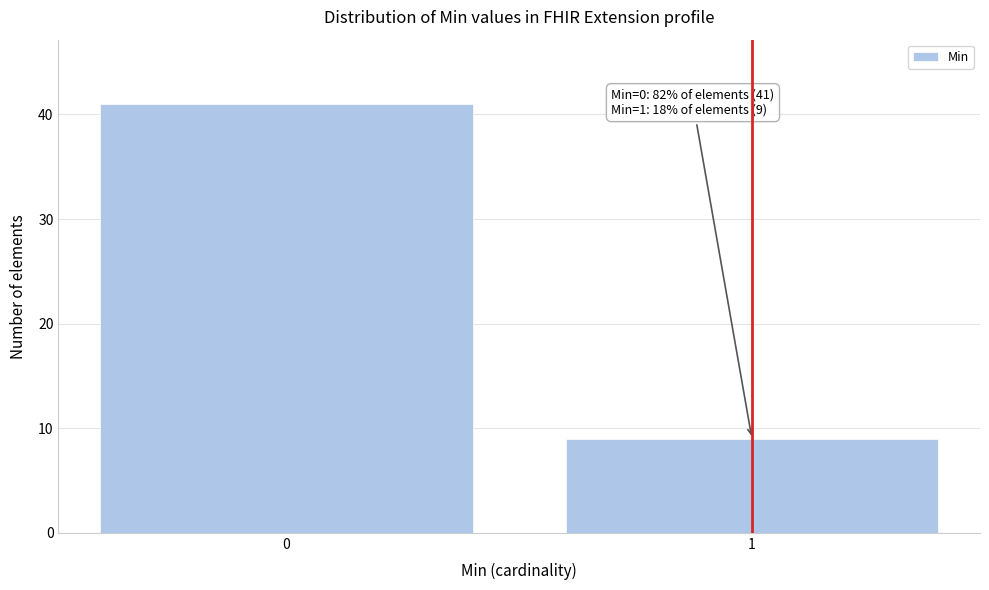

Reading left to right, extract all data points from this chart.

0=41	1=9